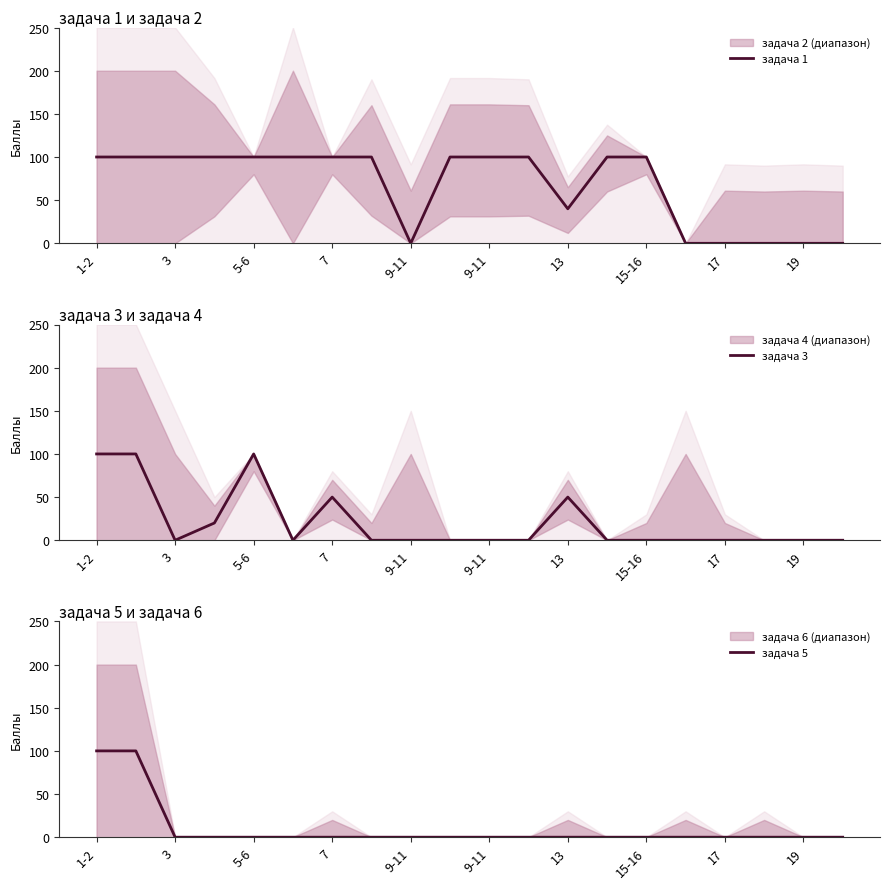

At which label is задача 3 closest to 50?

7